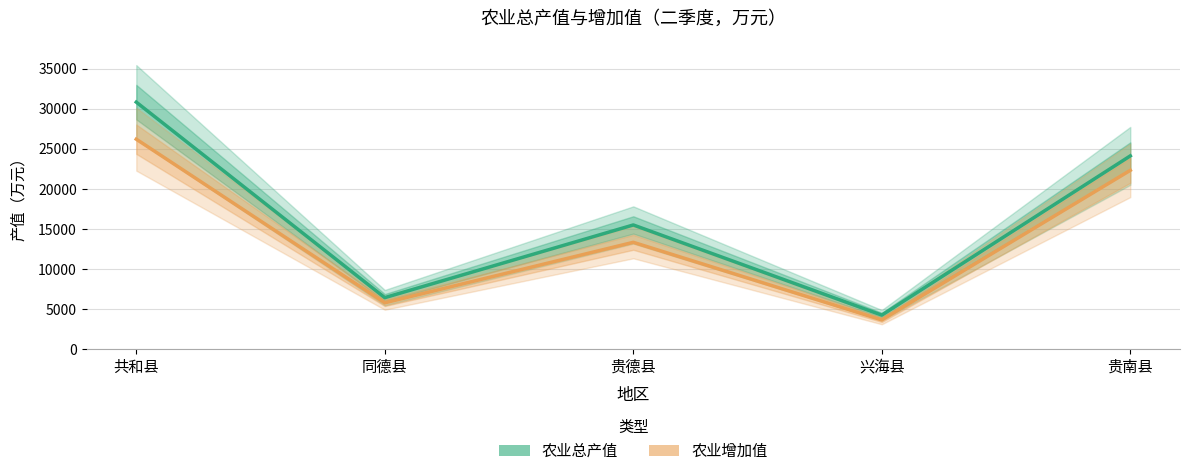

Which series has the largest range (max minus min)?

农业总产值